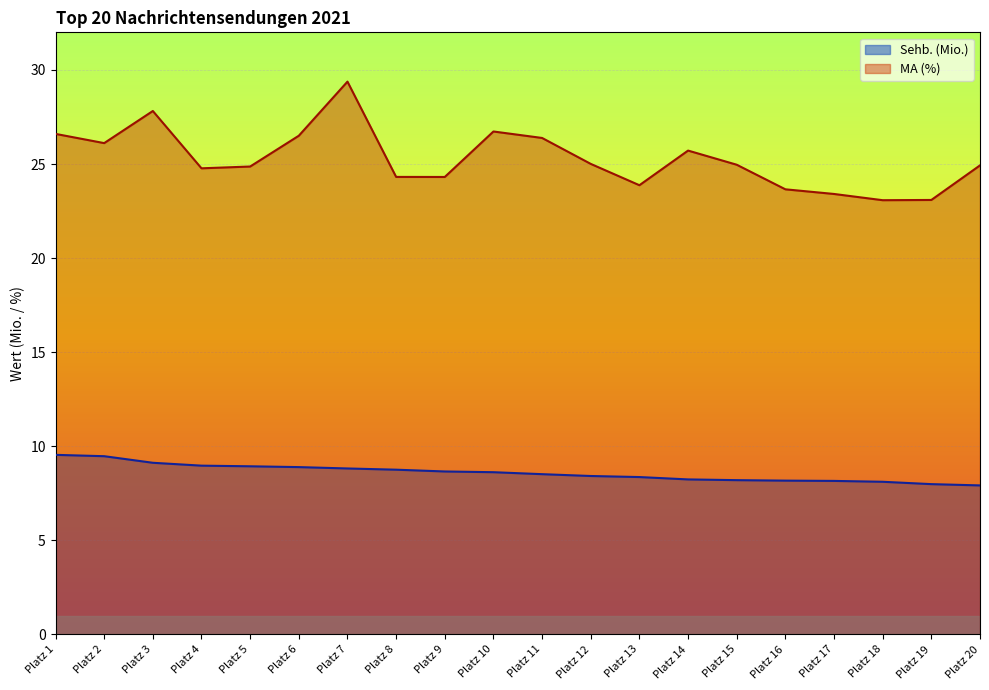

Is the value of Sehb. (Mio.) at Platz 12 greater than the value of MA (%) at Platz 1?

No